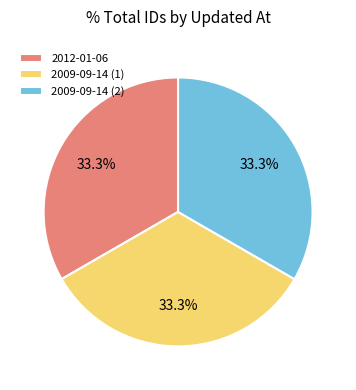

What percentage is NOT represented by 2009-09-14 (2)?

66.7%